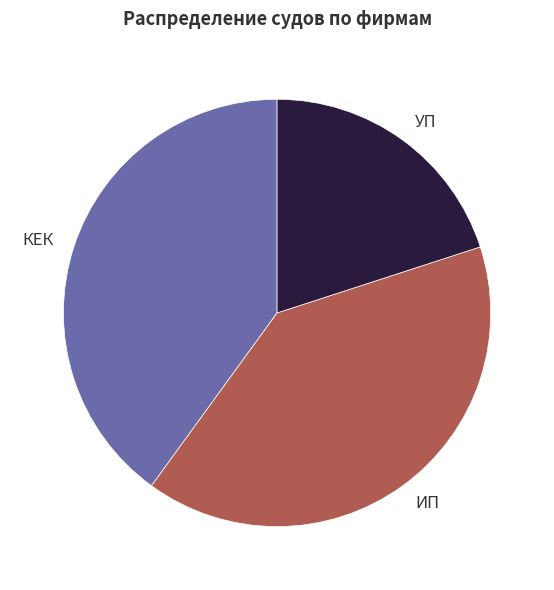

Approximately how many times larger is the value at КЕК compared to ИП?

1.0